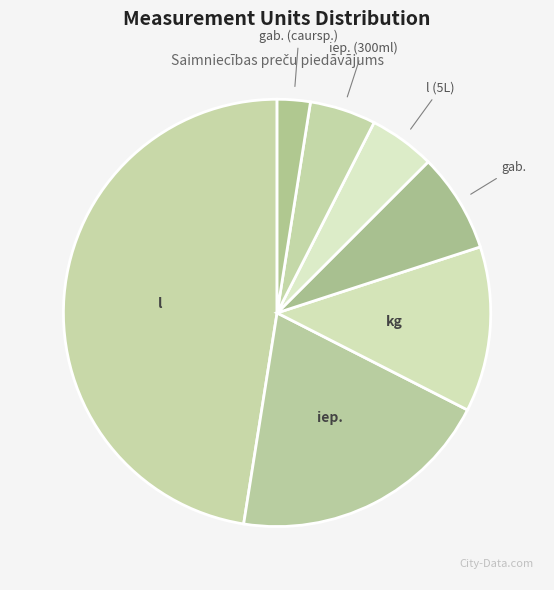

Which slice is the smallest?

gab. (caursp.)